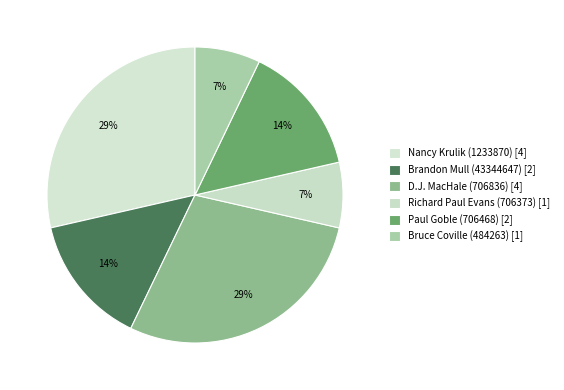

To the nearest percent, what is the difference between the Paul Goble (706468) and Nancy Krulik (1233870) slice percentages?

14%